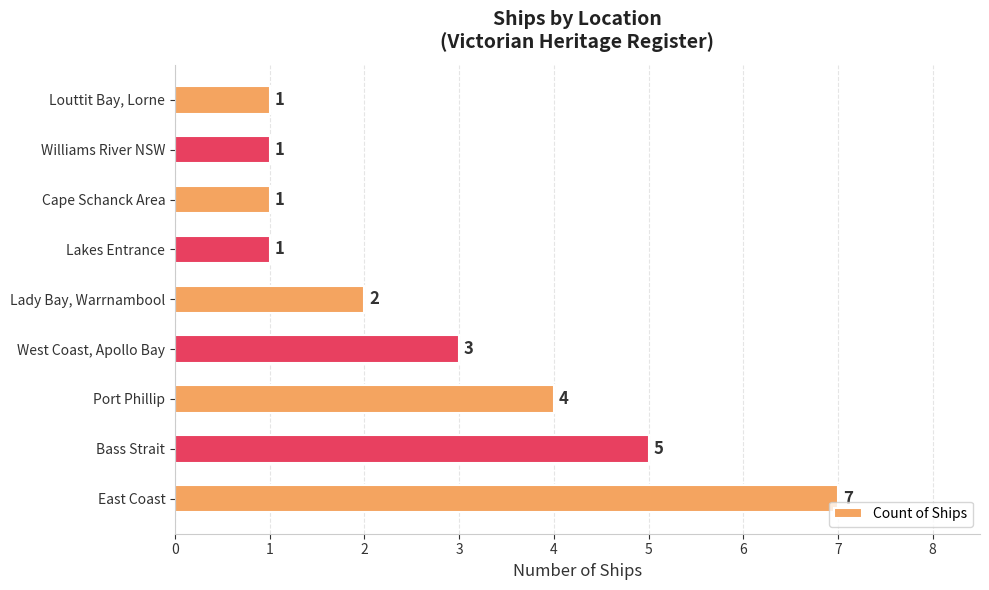

What is the change in value from Port Phillip to Louttit Bay, Lorne?

-3